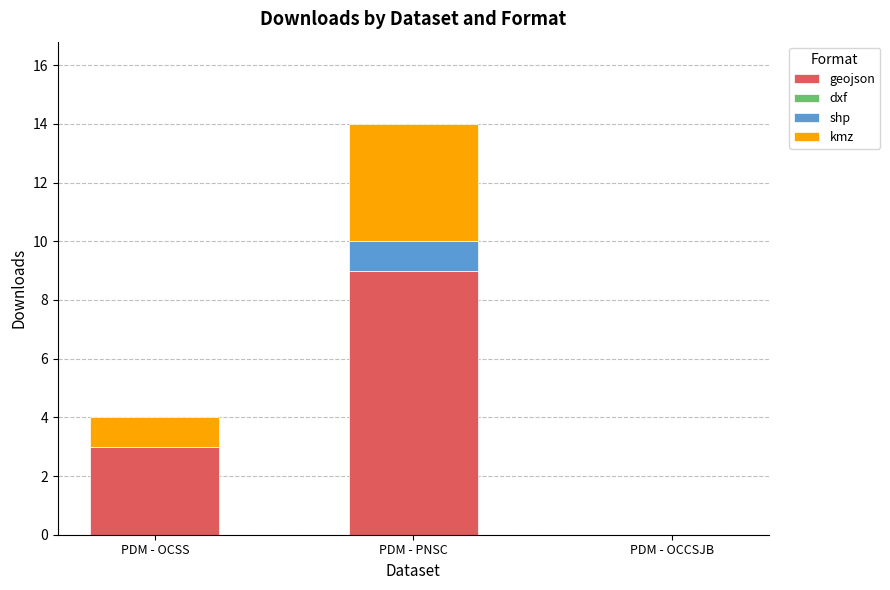

At which category is the sum across all series the highest?

PDM - PNSC